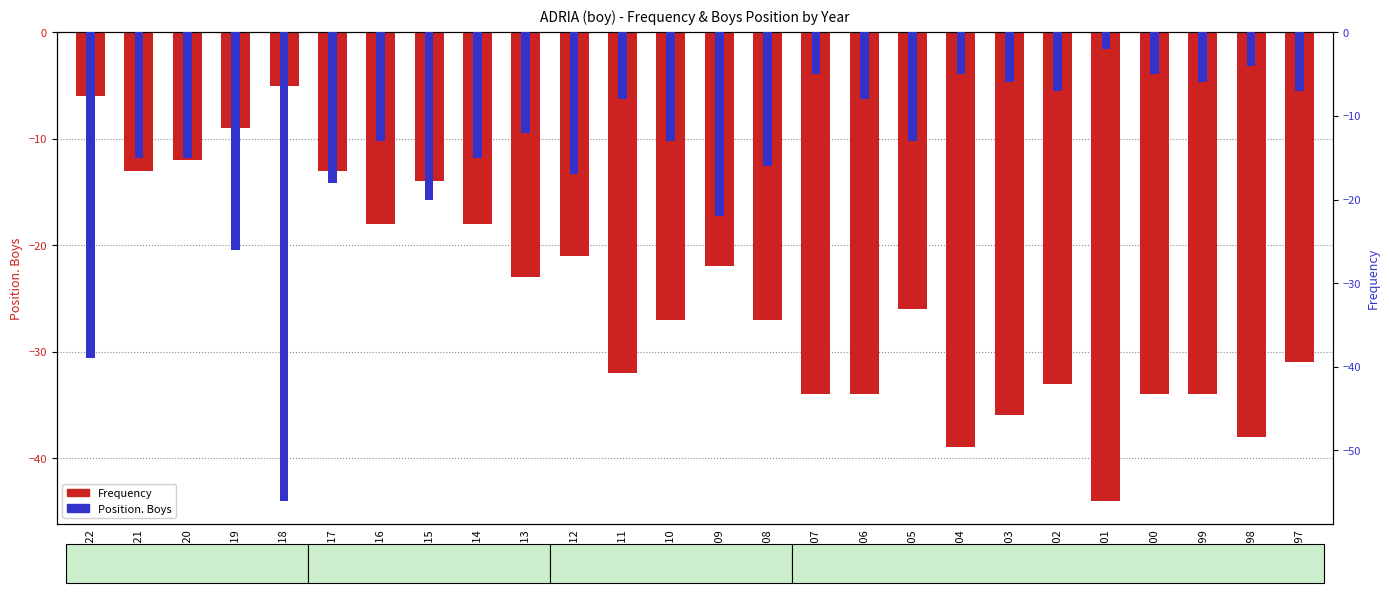

At how many categories does at least one series exceed -24?

26